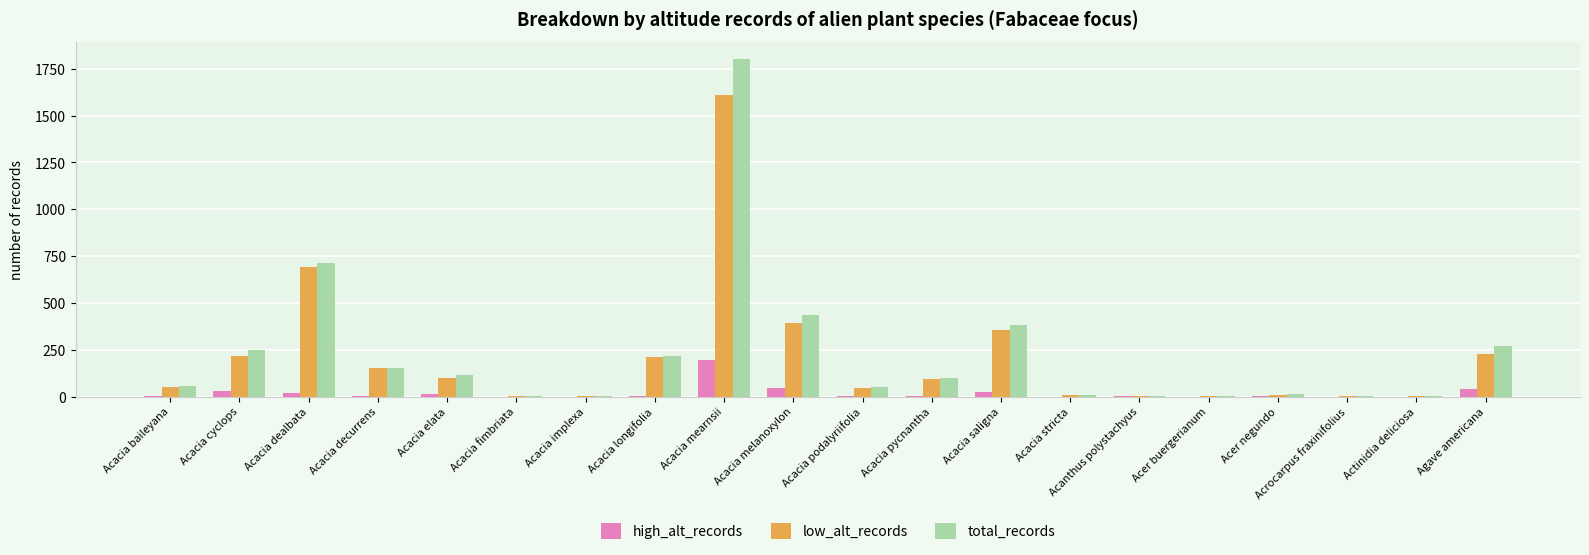

How many groups of bars are there?

20